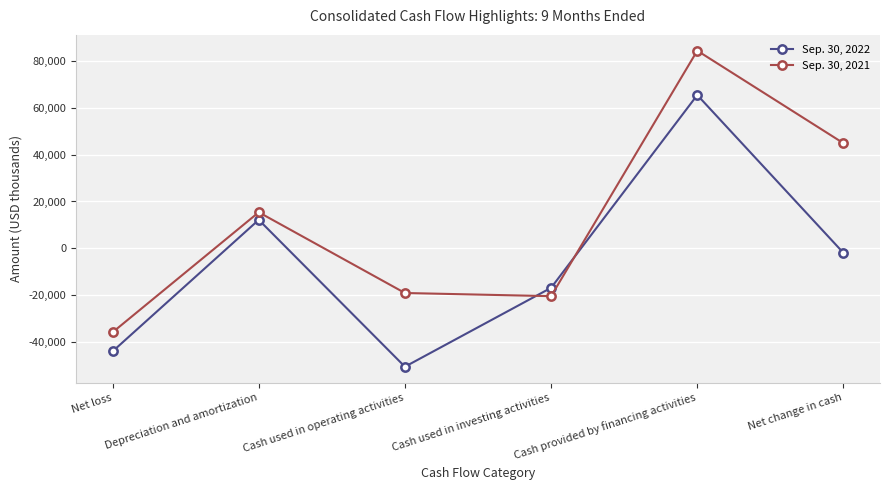

Between Cash used in operating activities and Net change in cash, which series saw the biggest shift?

Sep. 30, 2021